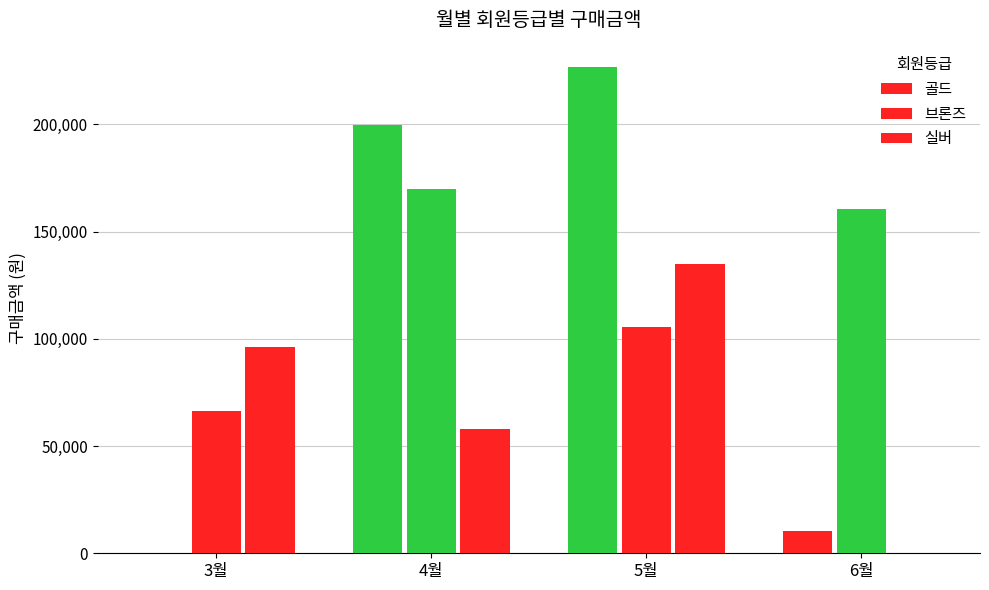

Which category has the lowest value in the 브론즈 series?

3월